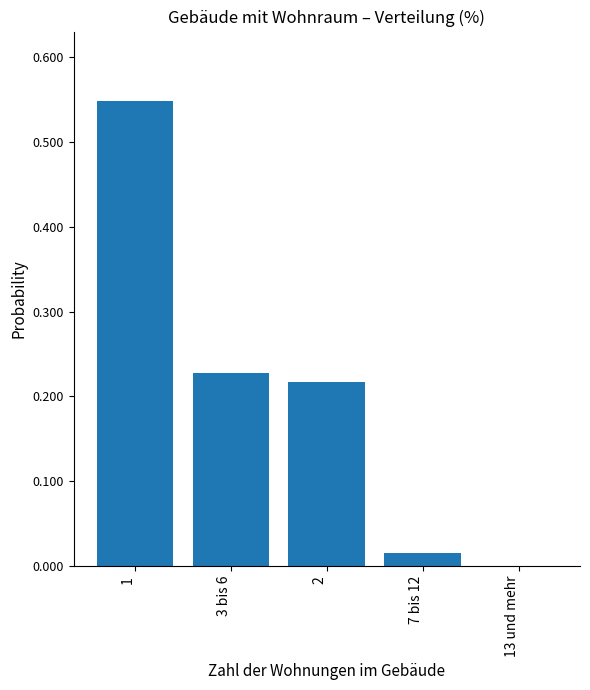

Where does the data first go above 21?

1